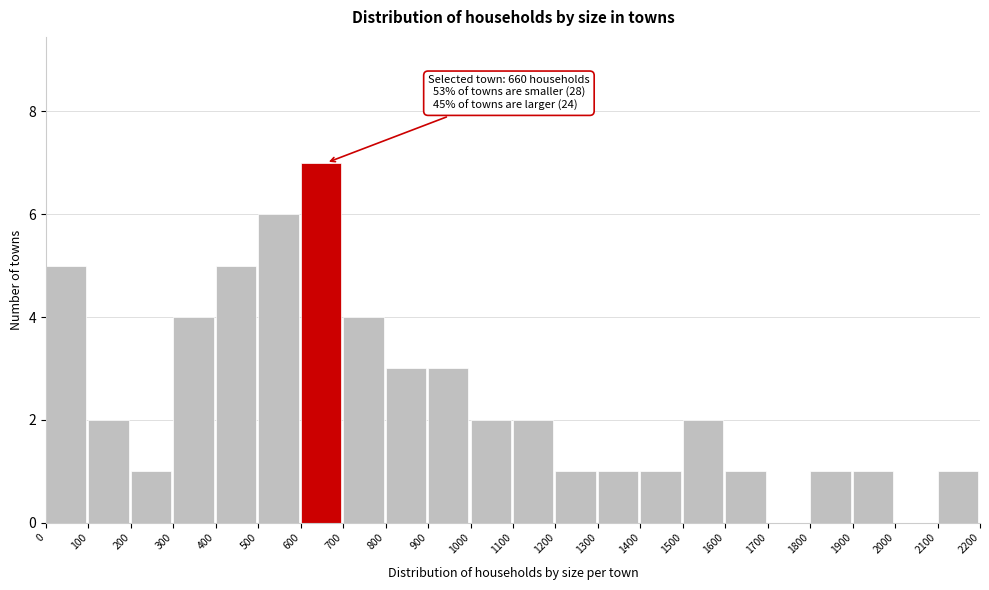

Over which range of the x-axis is the bar tallest?

600 to 700